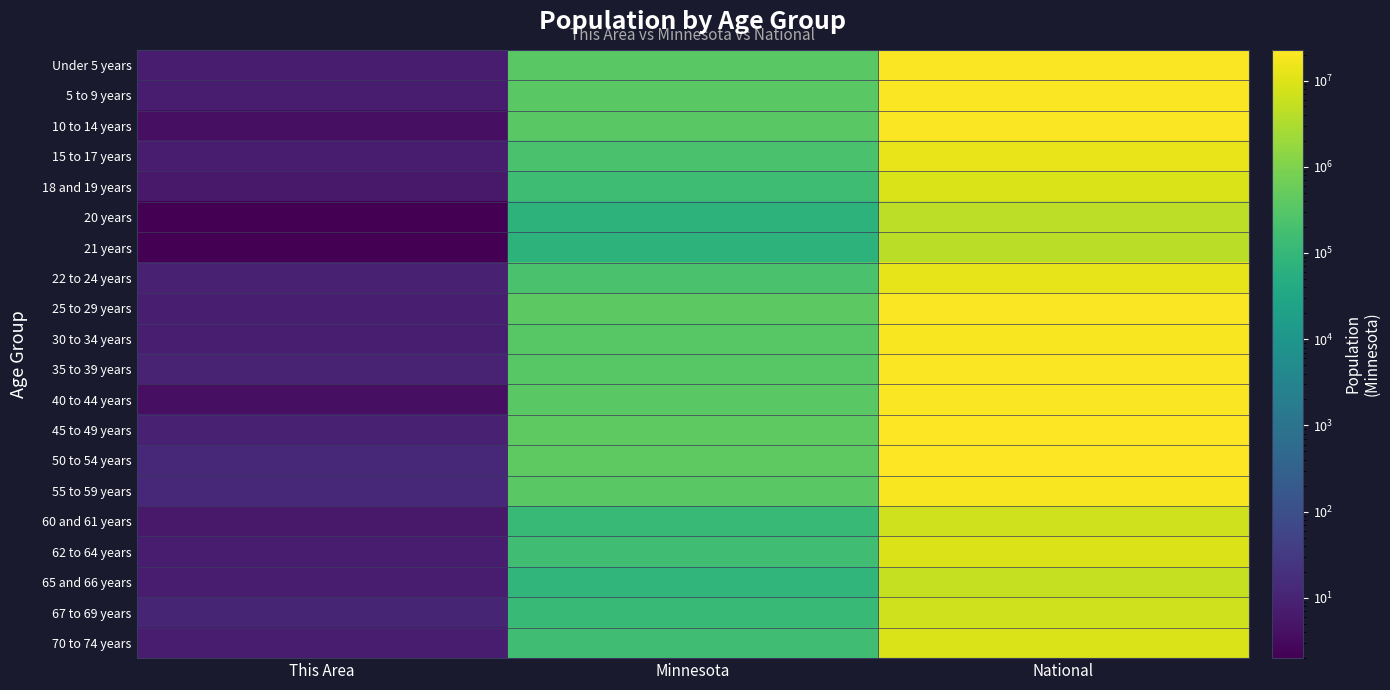

How many data points does each series have?

3